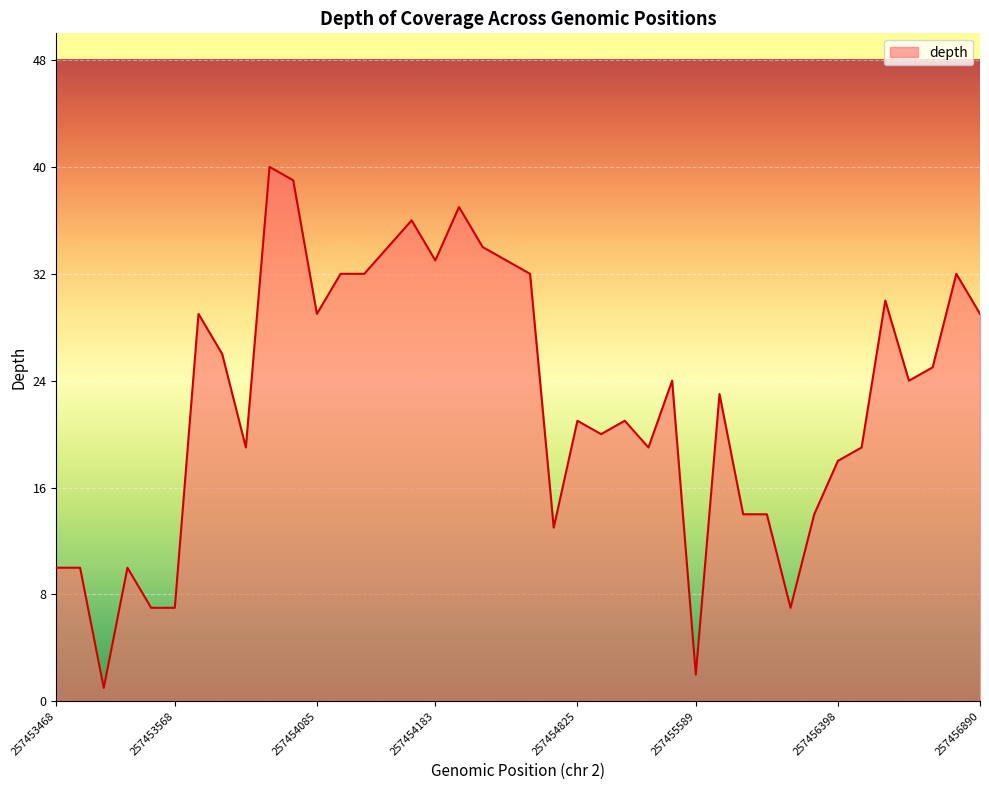

What is the difference between the maximum and minimum values?

39